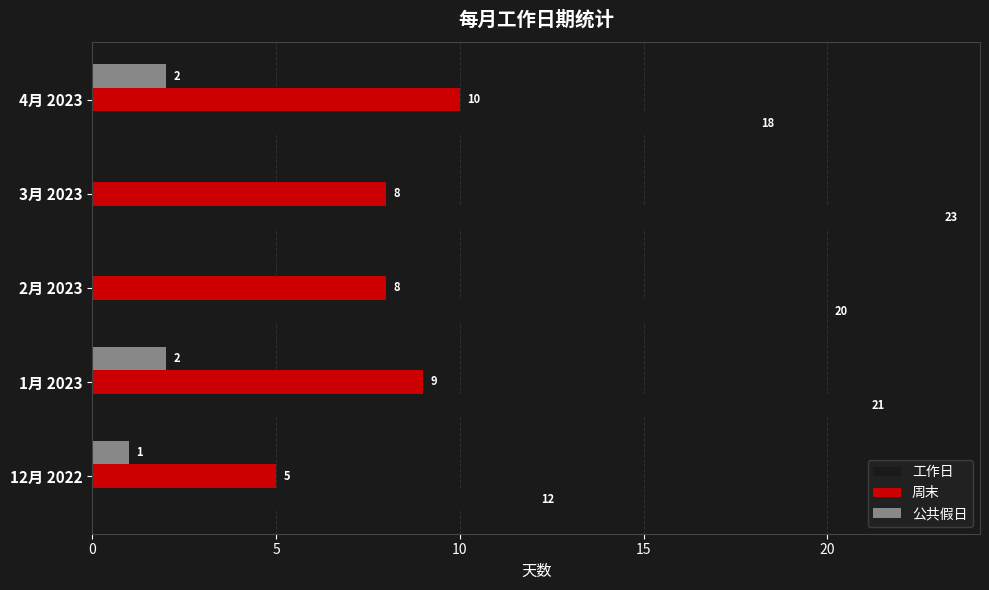

Is it true that 工作日 equals 12 at 12月 2022?

True